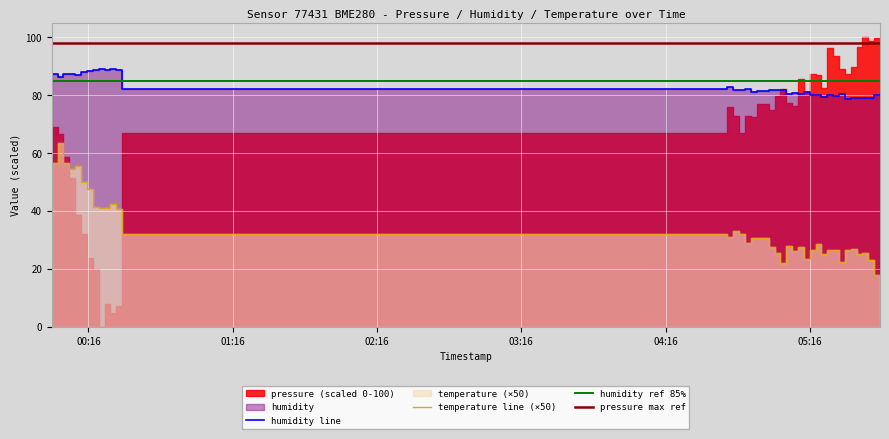

Read the temperature value at 2023-02-02T05:42:47.

23.0